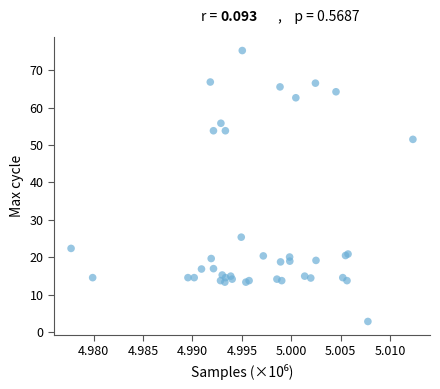

What Y value in the scatter plot is closest to 39?

51.5